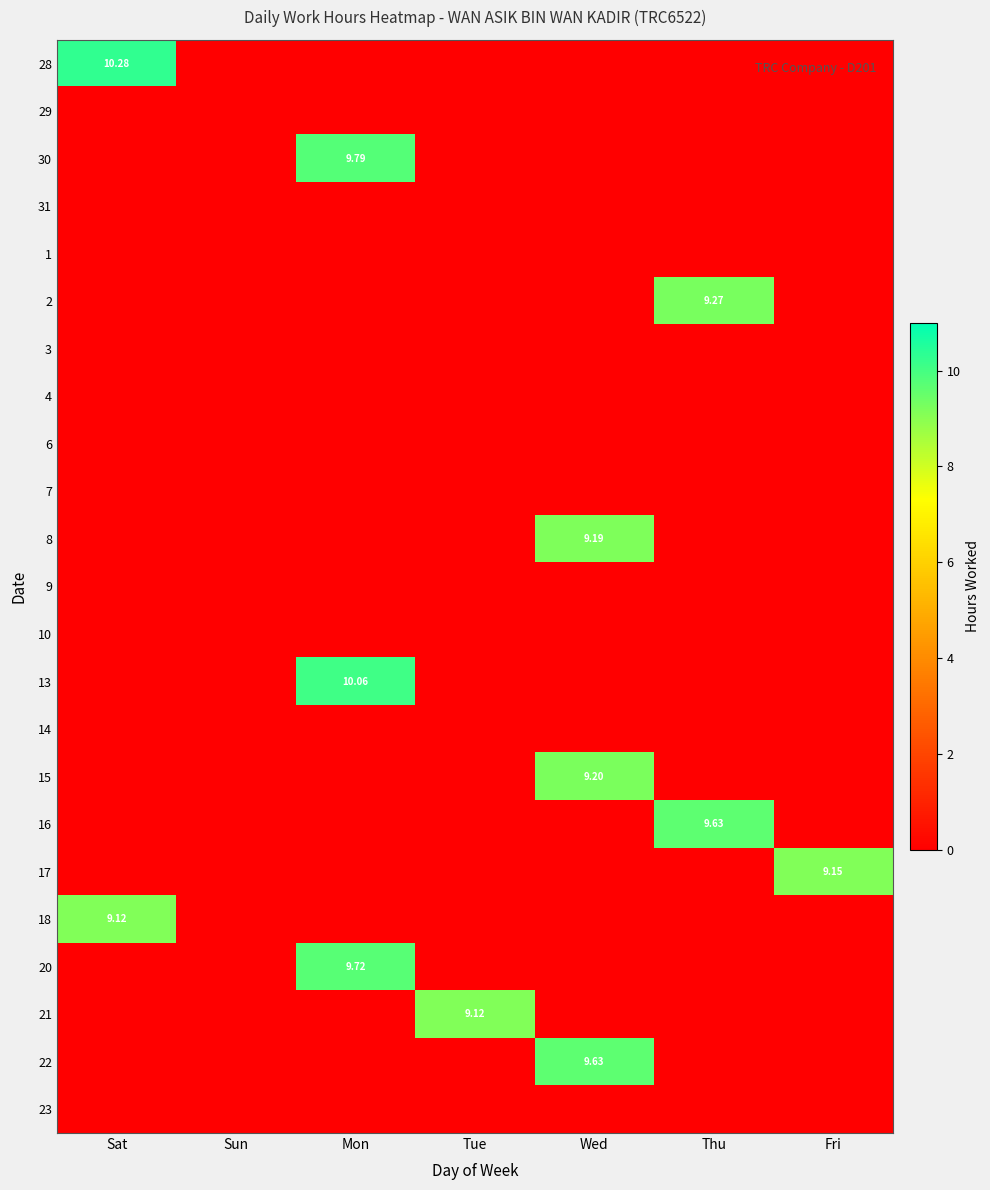

The value of 7 at Sun is 0.0. True or false?

True